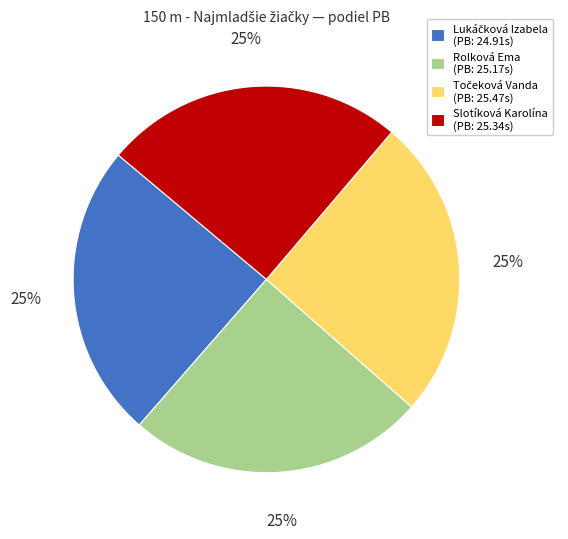

To the nearest percent, what is the average slice percentage?

25%